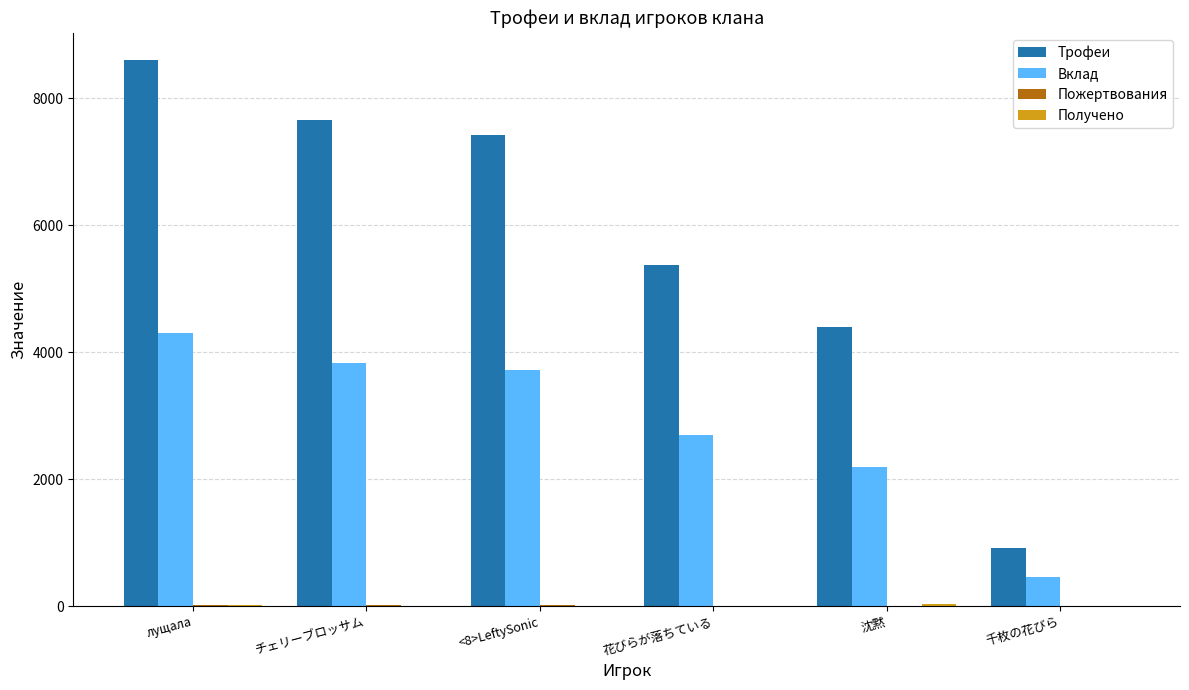

Which label corresponds to the largest value in the chart?

лущала